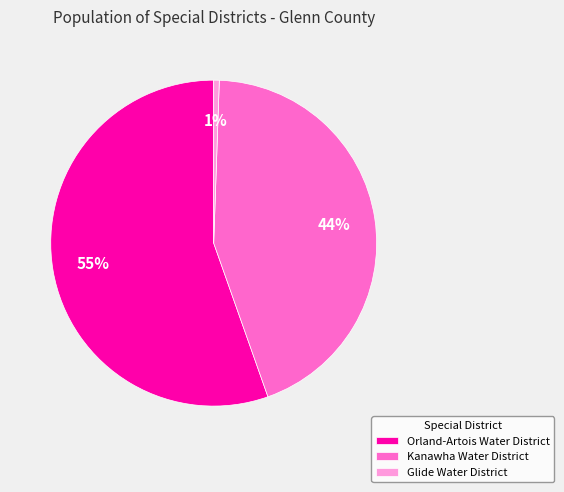

How many slices are in this pie chart?

3